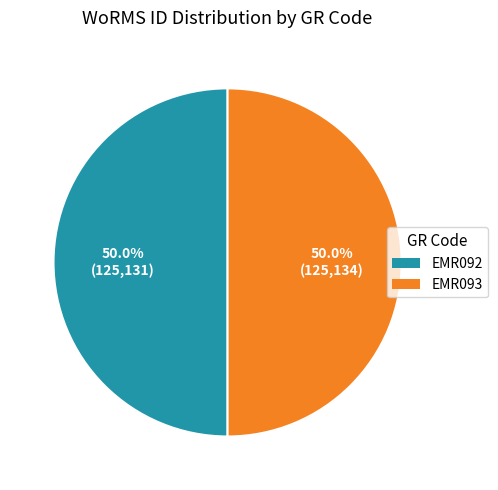

Do EMR092 and EMR093 together represent more than half of the pie?

Yes